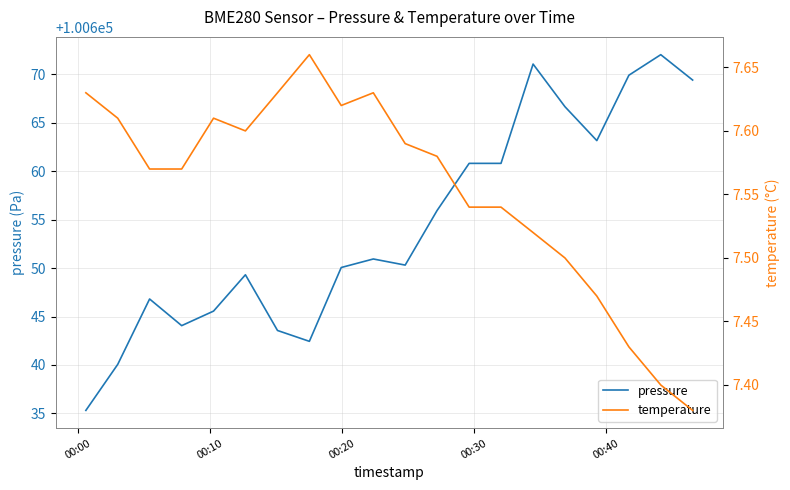

What is the maximum value for pressure?

100672.0